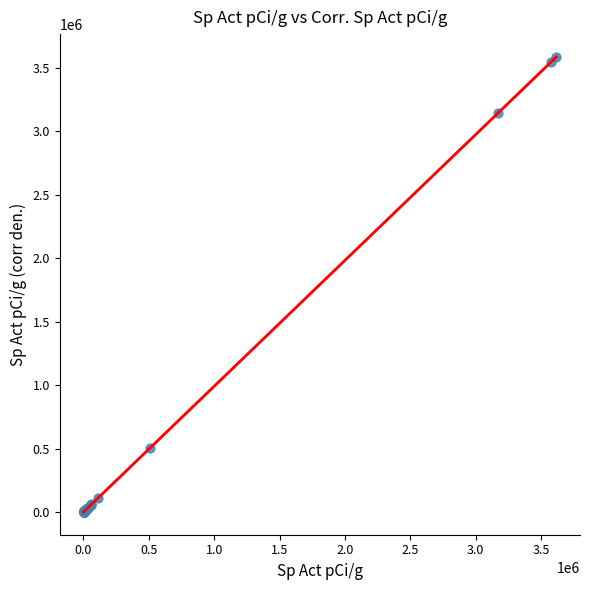

What Y value in the scatter plot is closest to 1792838?

506678.8